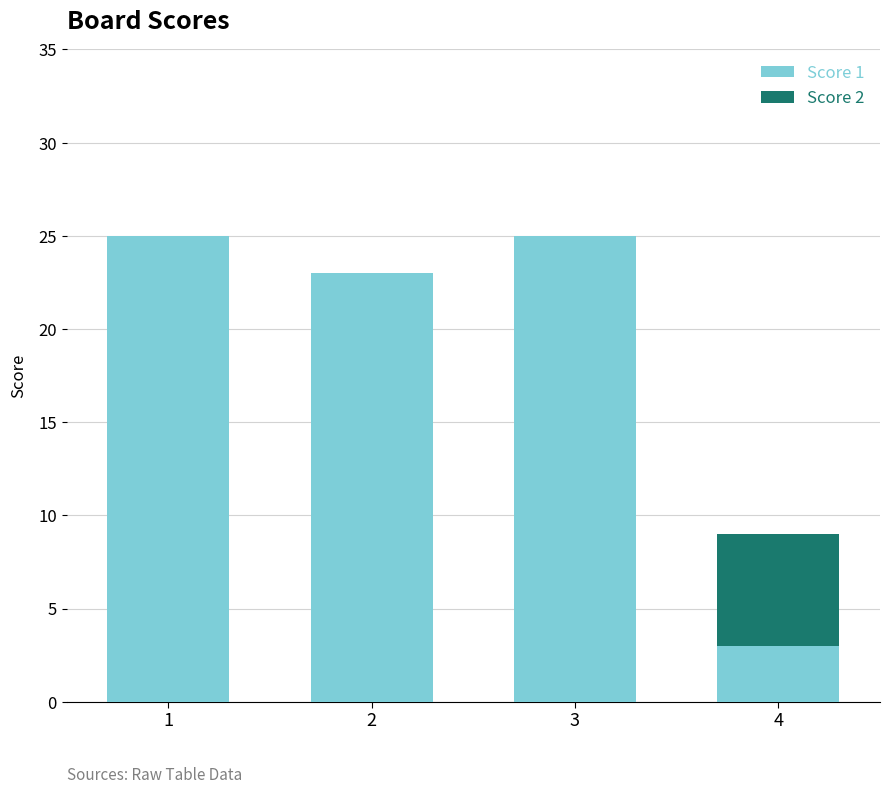

What is the maximum value for Score 1?

25